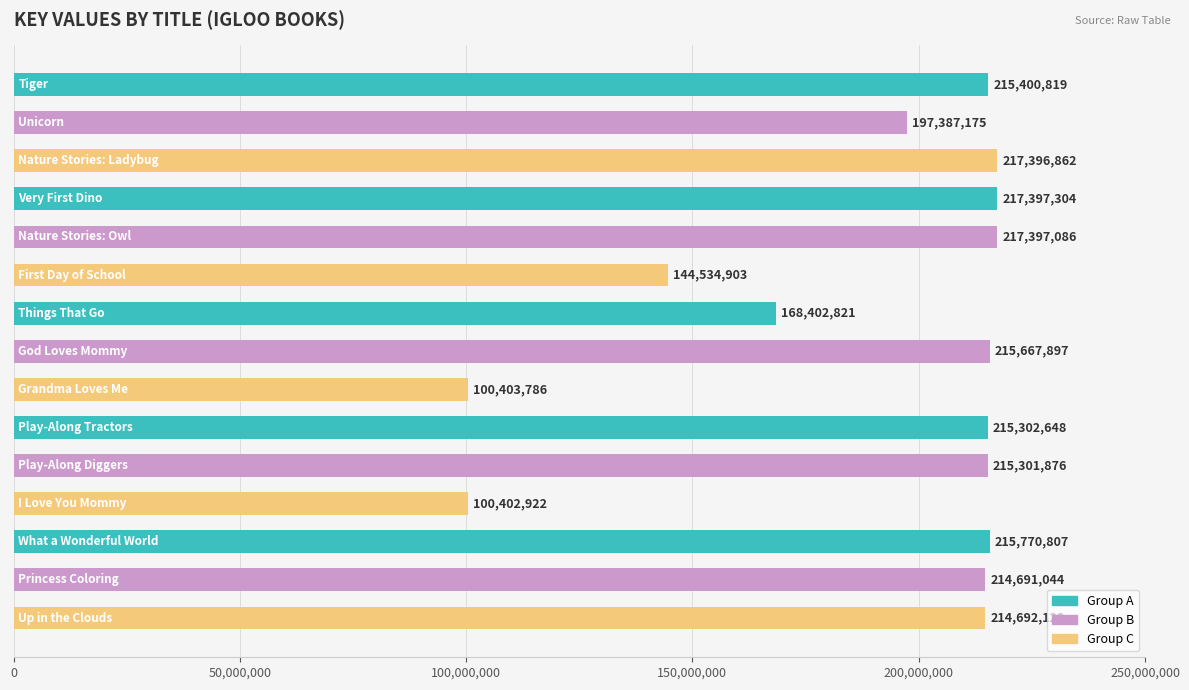

What is the value of the 14th bar from the top?

214691044